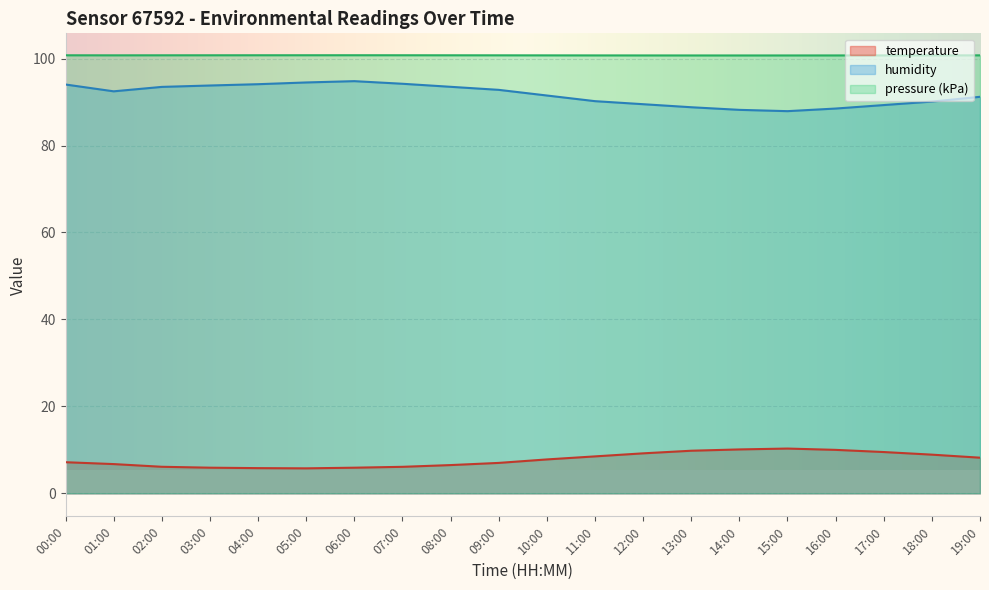

Which series has the largest range (max minus min)?

humidity